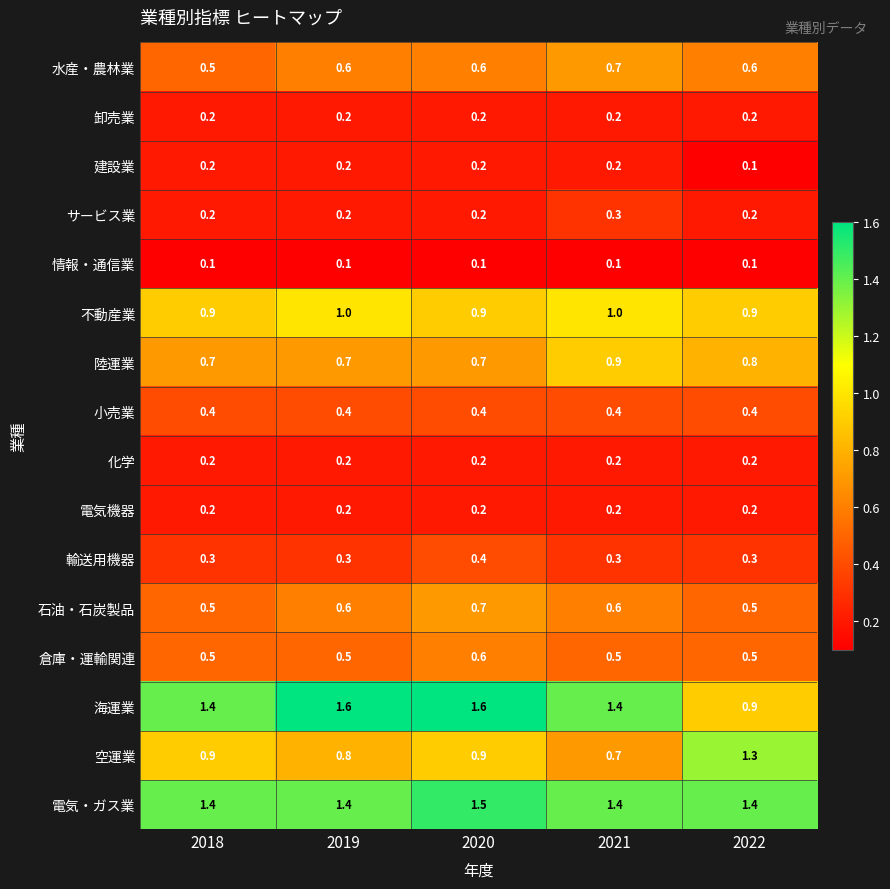

What is the lowest value of the 海運業 series?

0.9